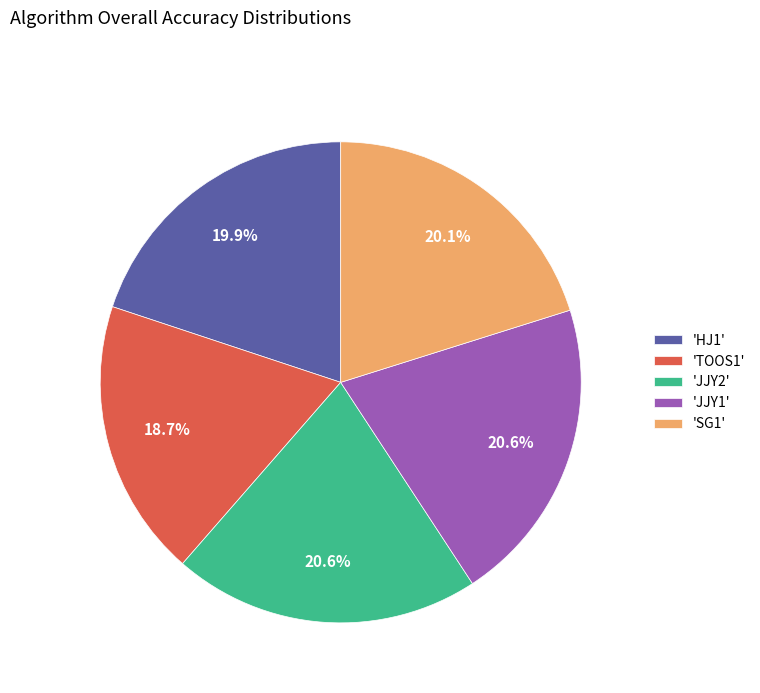

What is the smallest slice in the pie chart?

'TOOS1'